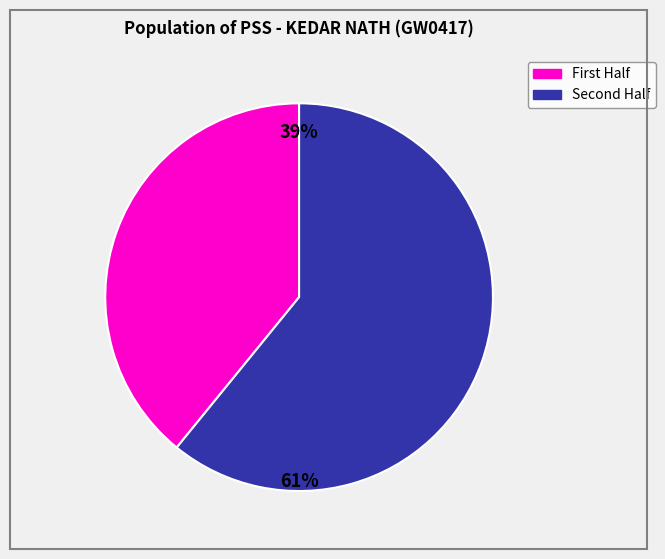

Count the number of slices in the pie.

2